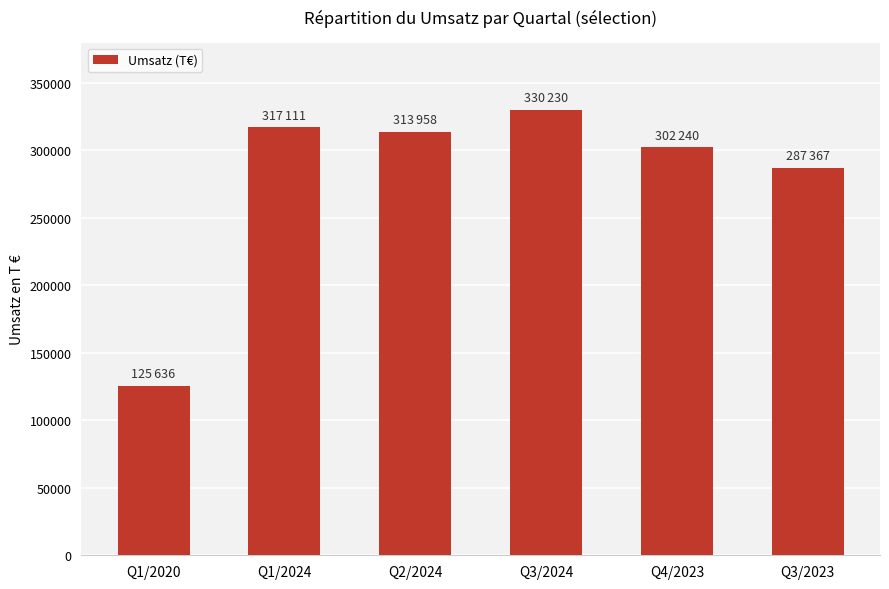

Reading right to left, list all the values displayed in this chart.

287367	302240	330230	313958	317111	125636